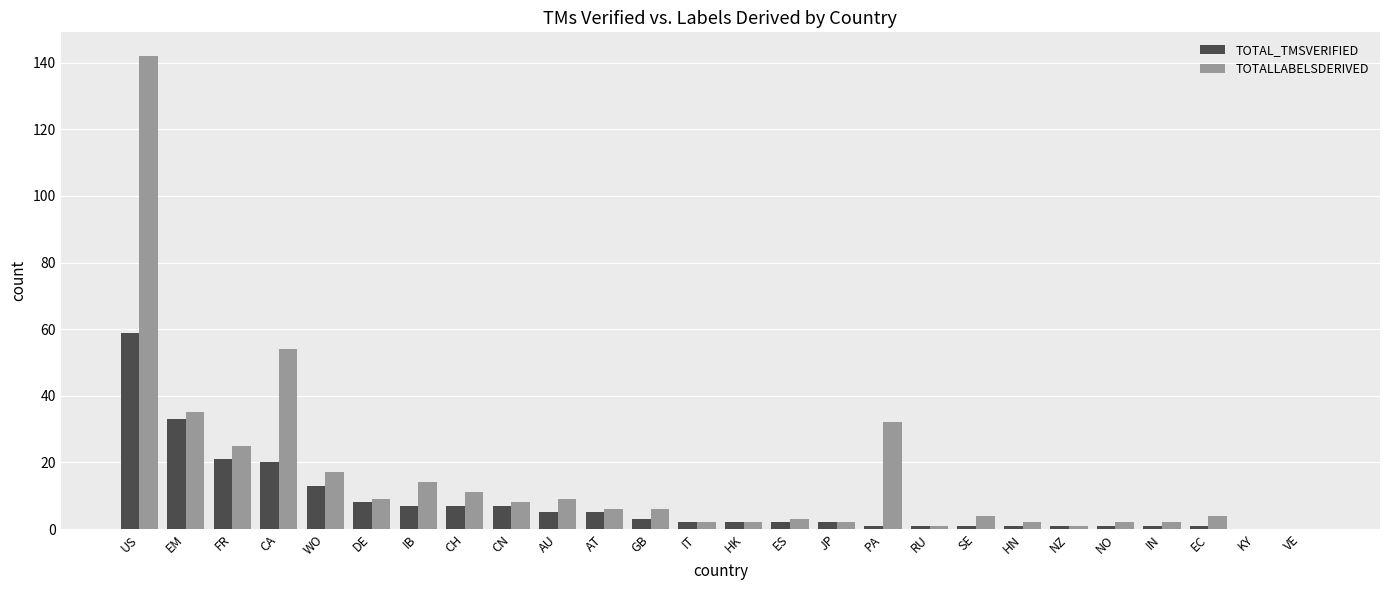

Is the value of TOTAL_TMSVERIFIED at KY greater than the value of TOTALLABELSDERIVED at HN?

No